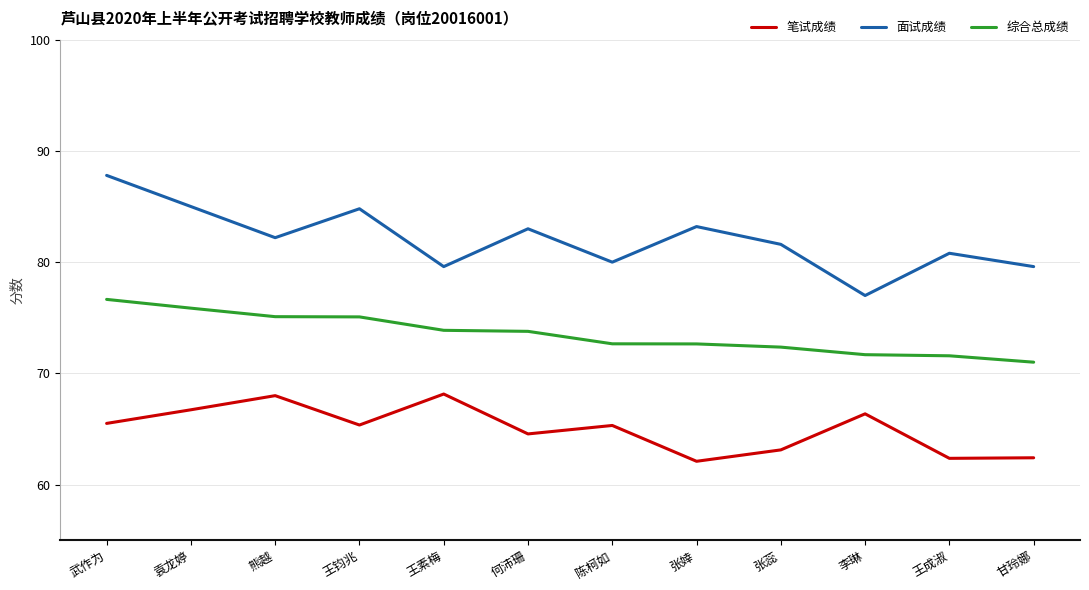

What position from the left is 何沛珊?

6